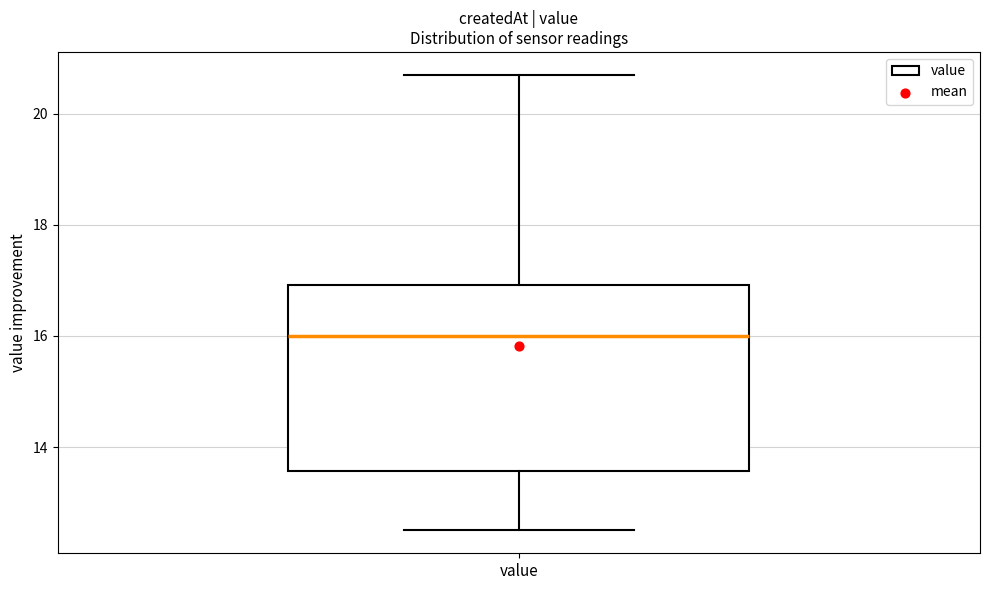

Where is the lower edge of the box for value on the y-axis? The values are not printed on the chart, so give them approximately, as read against the axis.

13.6